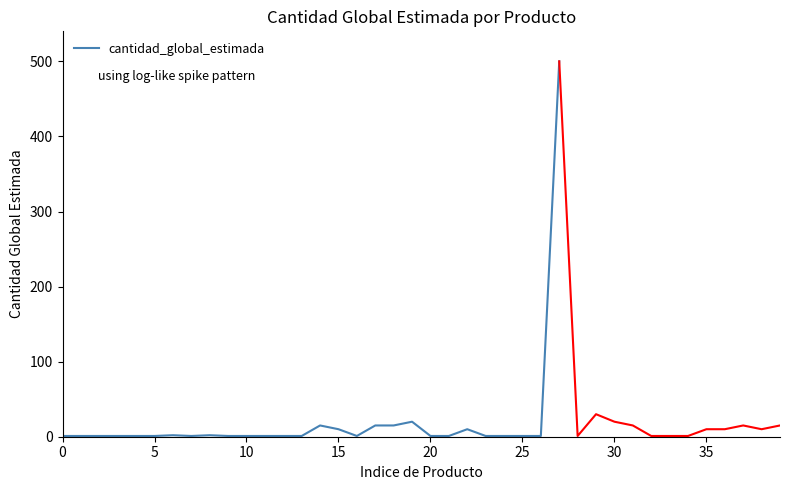

True or false: the data has more than 2 interior local peaks.

True